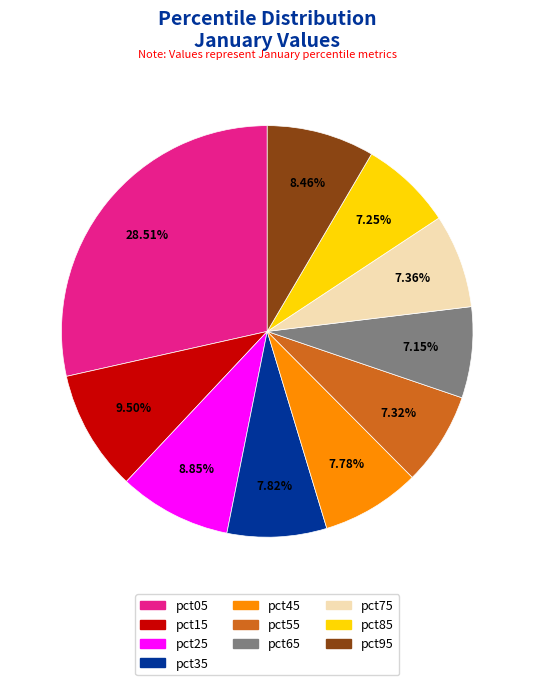

The pct05 slice represents 29% of the pie. True or false?

True